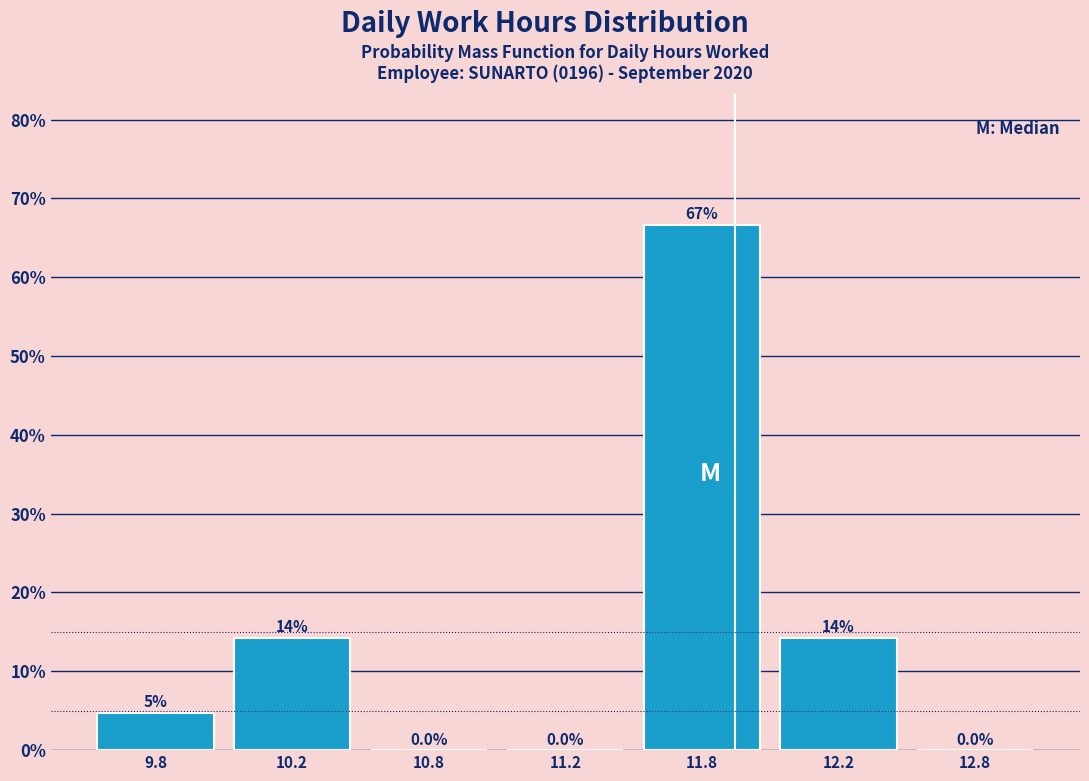

At which category does the chart reach its peak across all series?

11.8